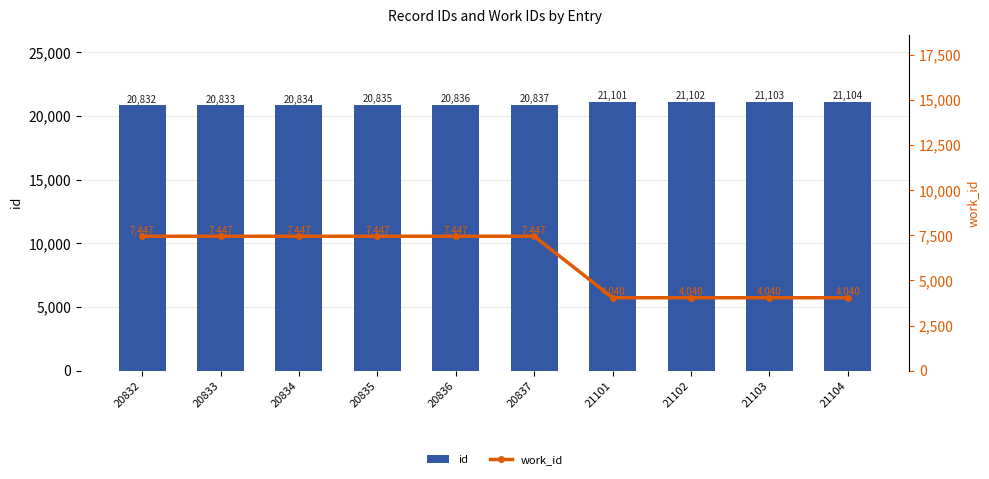

Is it true that work_id equals 5500 at 21102?

False